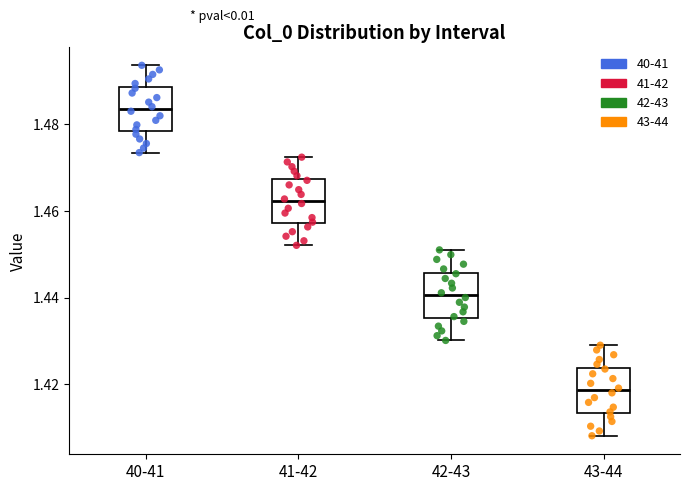

Which box has the highest median line?

40-41